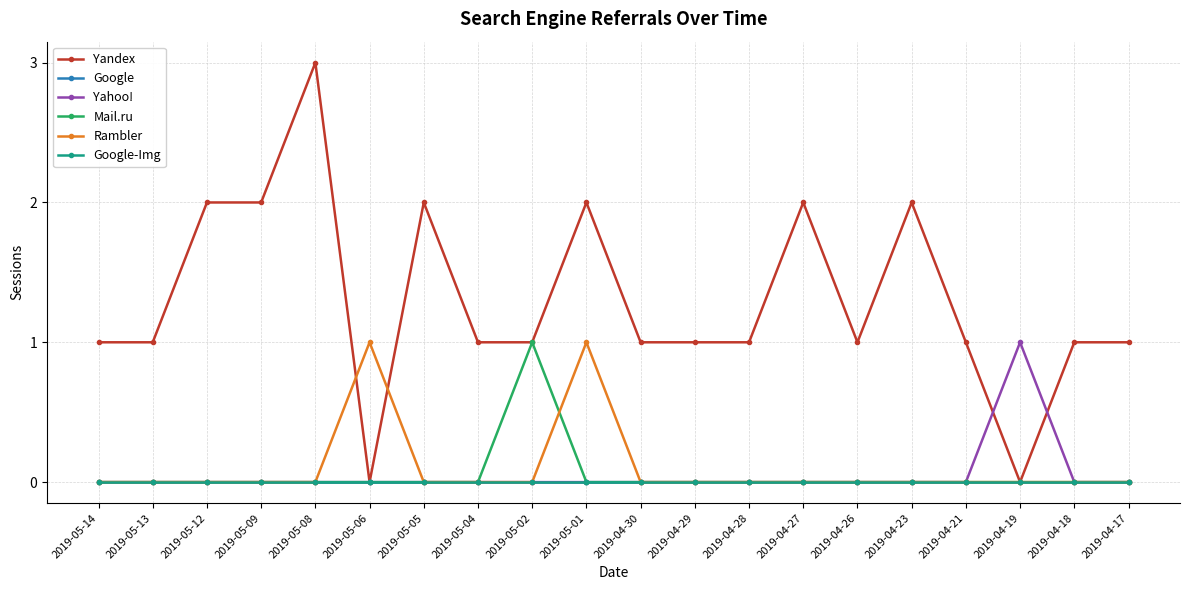

Is this an area chart (filled region under the line)?

No